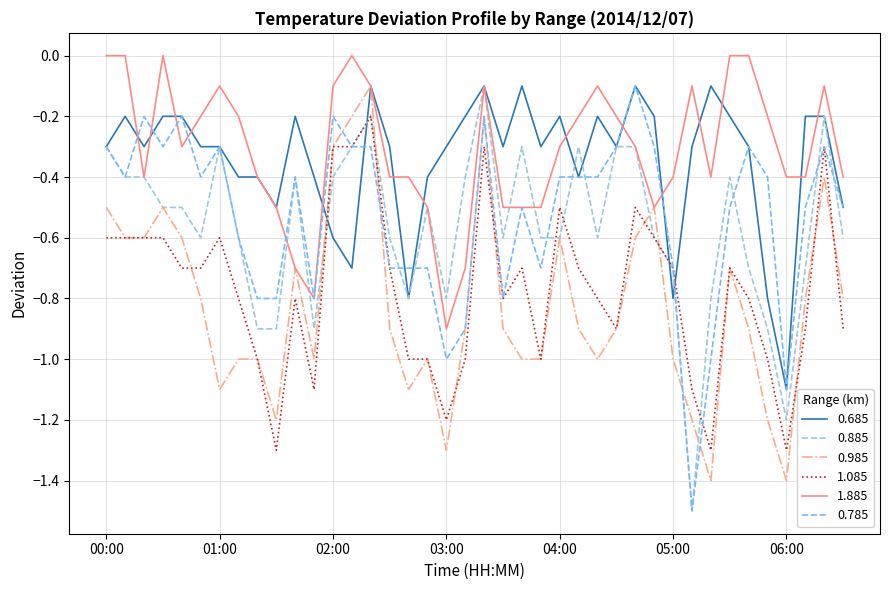

Does the chart have visible grid lines?

Yes